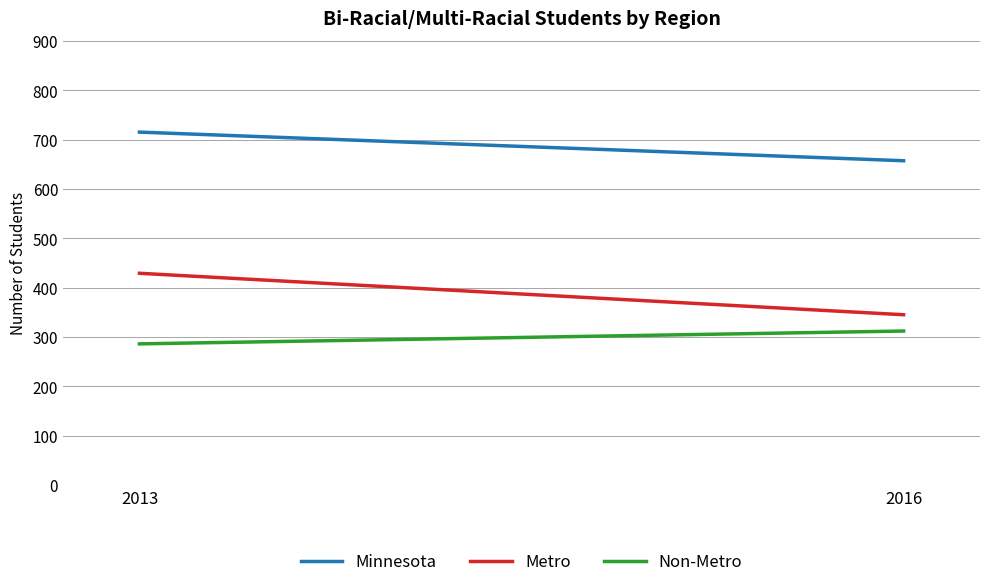

What is the difference between the maximum and minimum values in the Non-Metro series?

26